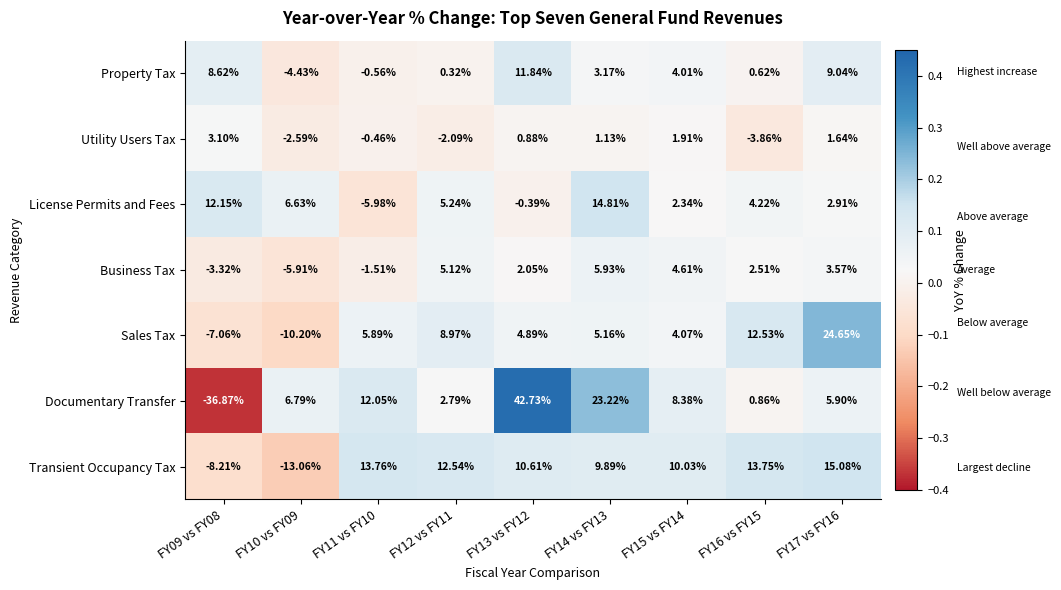

Which series has the largest total across all categories?

Documentary Transfer